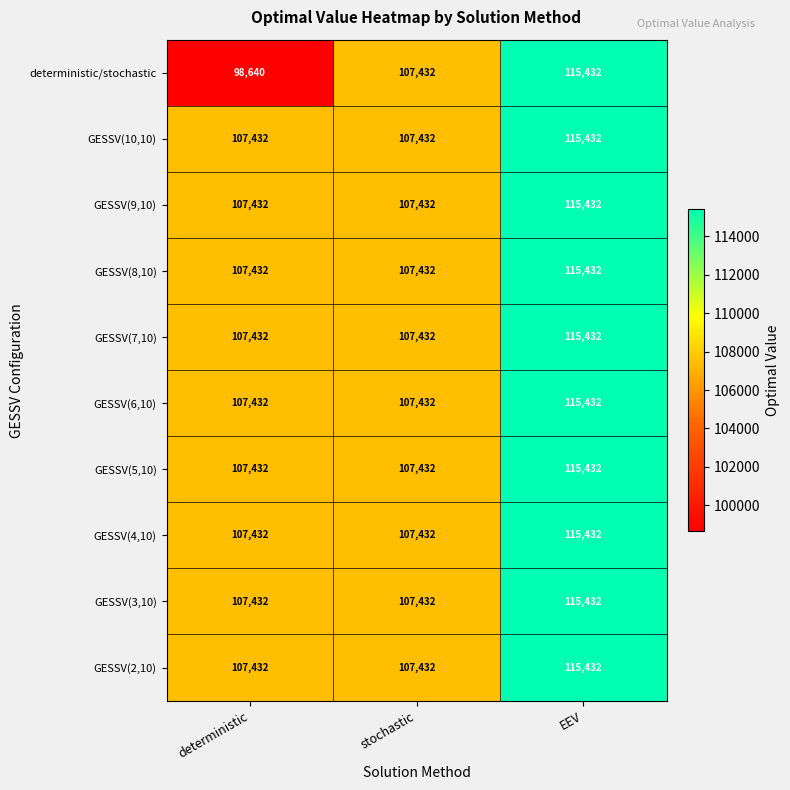

The value of GESSV(6,10) at stochastic is 107432. True or false?

True